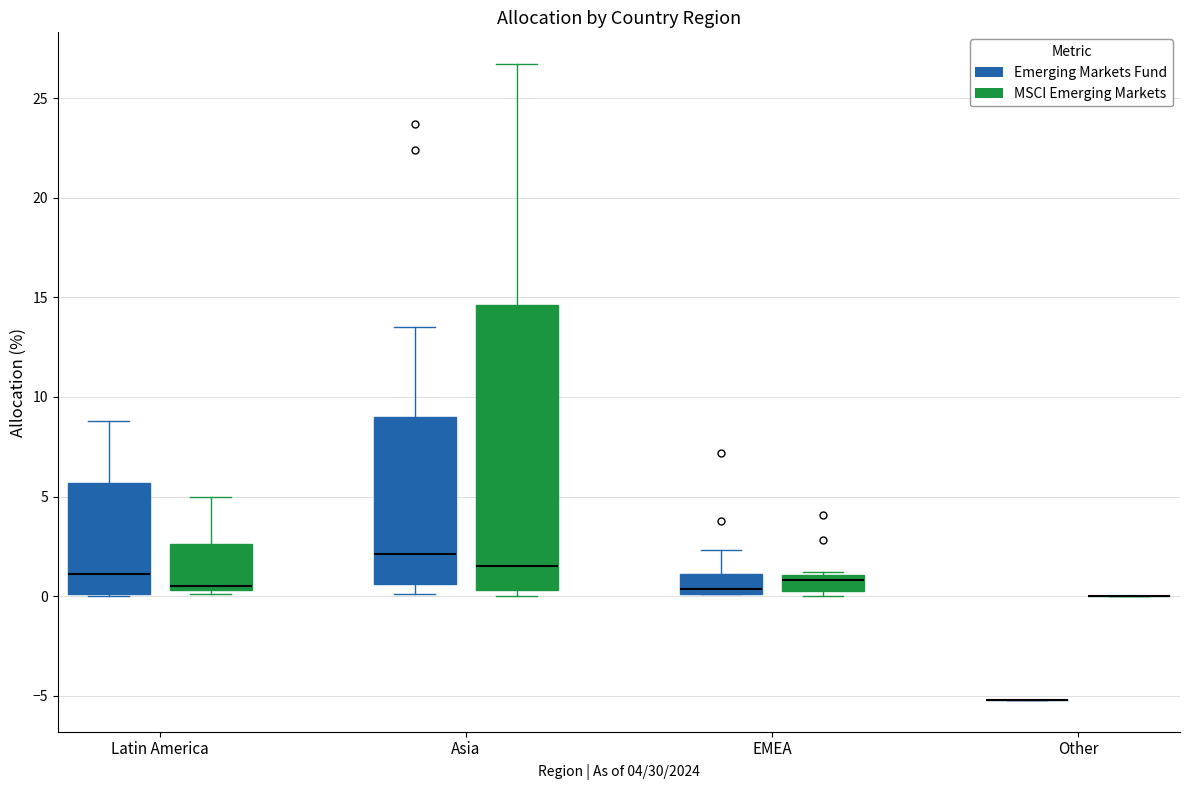

Reading left to right, read every box against the y-axis: the position of its median line, the range the box covers, and the ends of its whiskers. The values are not printed on the chart, so give them approximately, as read against the axis.

Latin America (Emerging Markets Fund): median 1.0, box 0.0 to 5.5, whiskers 0.0 to 9.0
Latin America (MSCI Emerging Markets): median 0.5 (just above the box's lower edge), box 0.5 to 2.5, whiskers 0.0 to 5.0
Asia (Emerging Markets Fund): median 2.0, box 0.5 to 9.0, whiskers 0.0 to 13.5
Asia (MSCI Emerging Markets): median 1.5, box 0.5 to 14.5, whiskers 0.0 to 26.5
EMEA (Emerging Markets Fund): median 0.5, box 0.0 to 1.0, whiskers 0.0 to 2.5
EMEA (MSCI Emerging Markets): median 1.0 (just below the box's upper edge), box 0.5 to 1.0, whiskers 0.0 to 1.0
Other (Emerging Markets Fund): box collapsed to a line at -5.0, whiskers -5.0 to -5.0
Other (MSCI Emerging Markets): box collapsed to a line at 0.0, whiskers 0.0 to 0.0